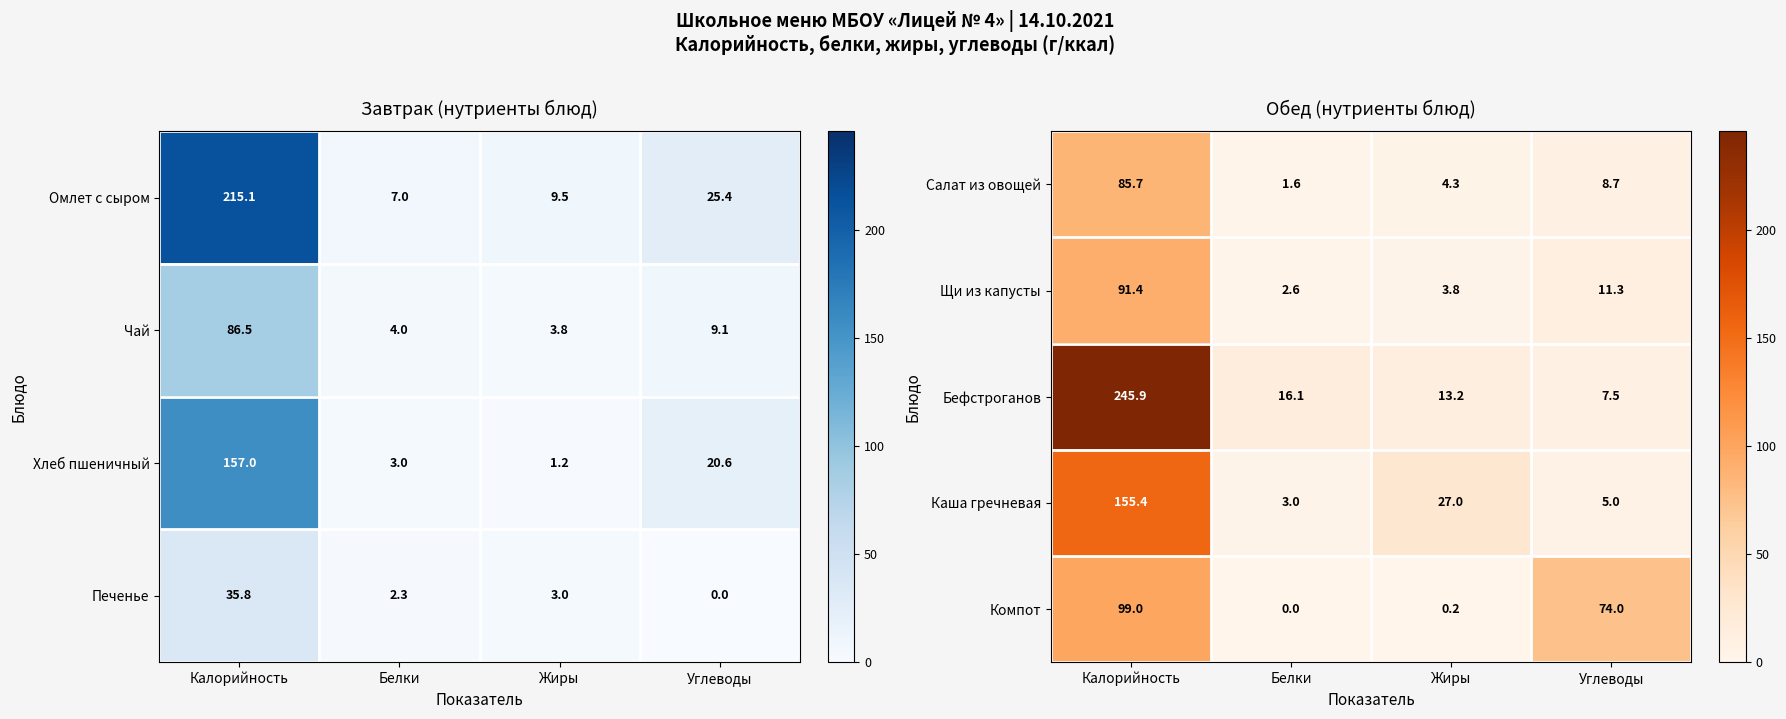

At which category does the chart reach its minimum across all series?

Белки